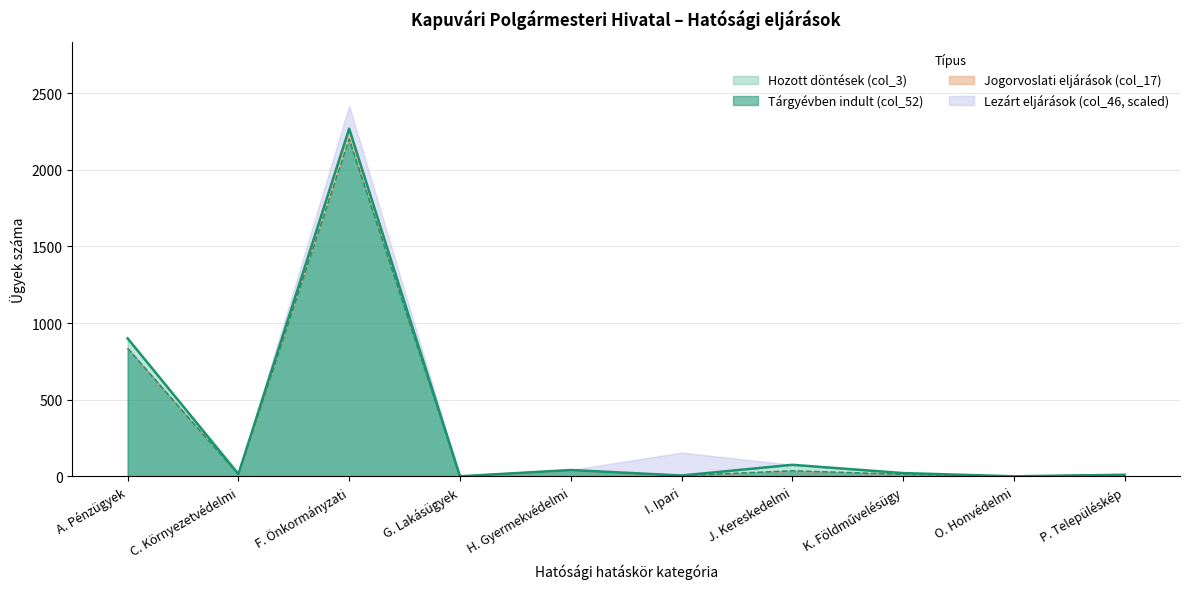

Between A. Pénzügyek and J. Kereskedelmi, which is larger?

A. Pénzügyek